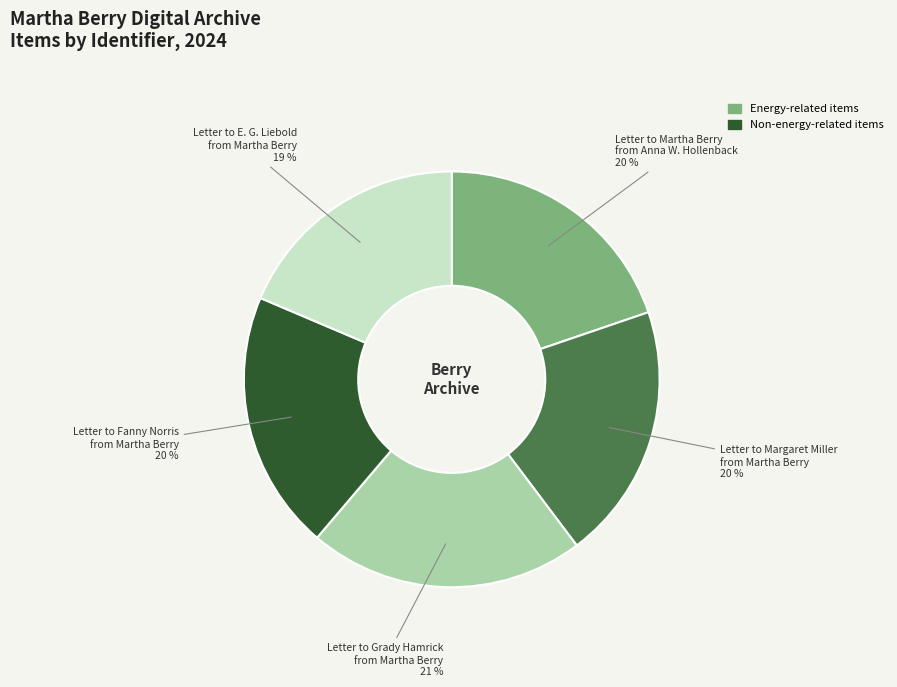

Is there any slice that represents more than half of the pie?

No